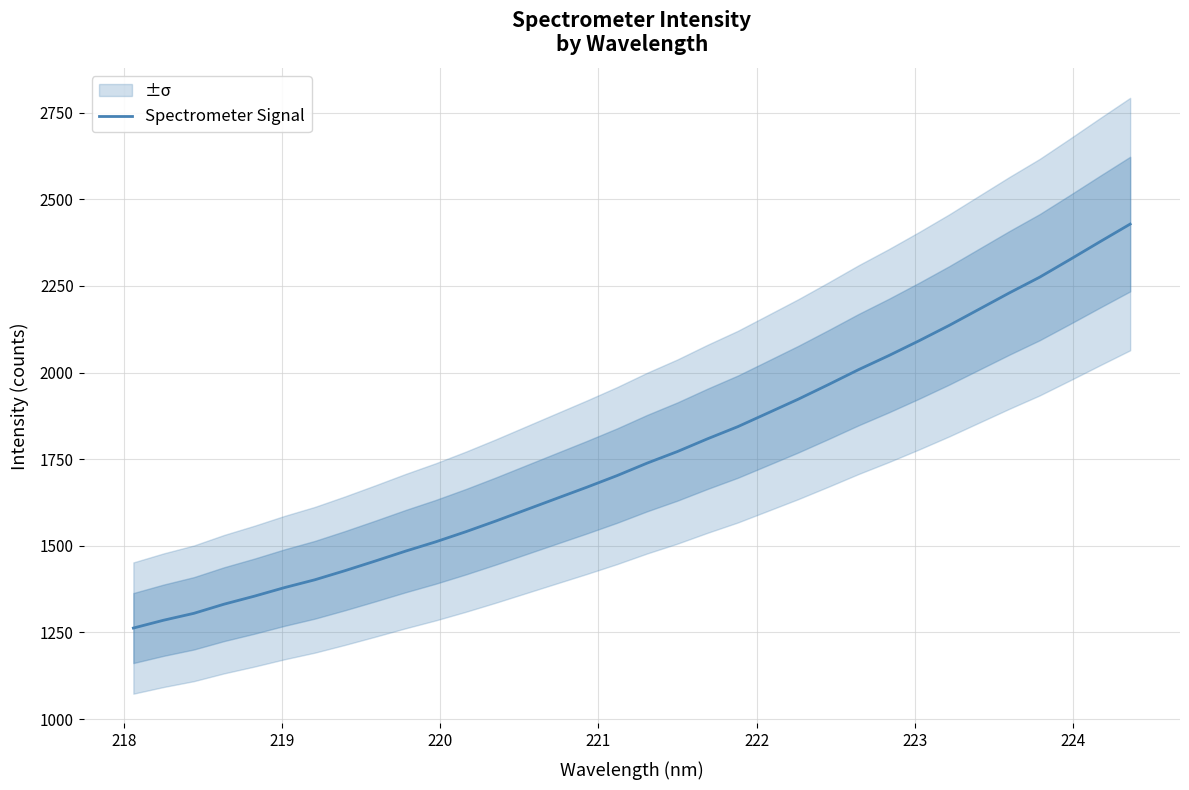

Count the number of categories in the chart.

34